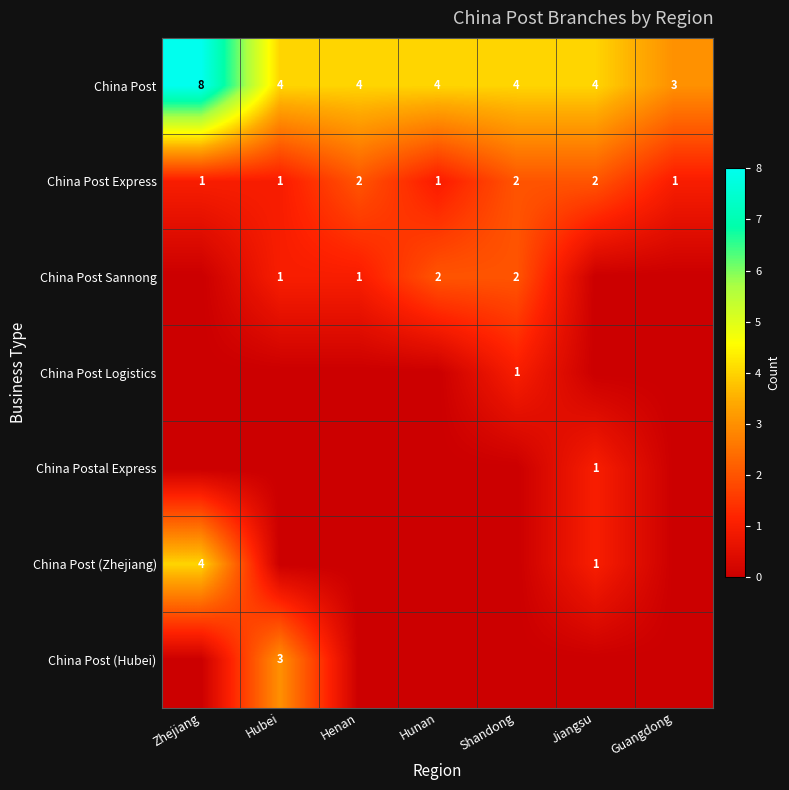

The China Post series shows 7 at Jiangsu. True or false?

False